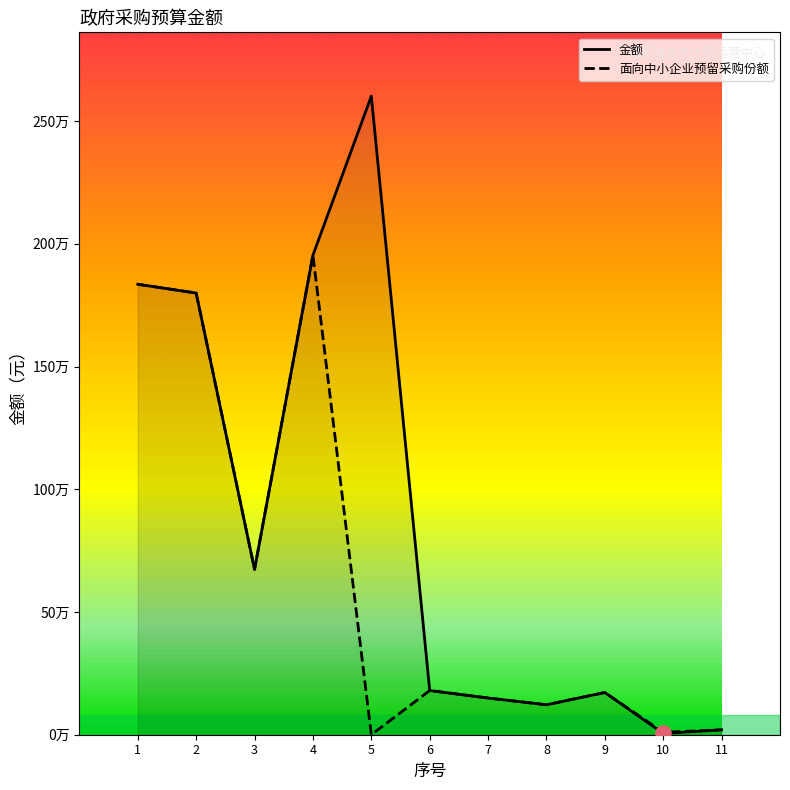

Is the value of 面向中小企业预留采购份额 at 3 greater than the value of 金额 at 8?

Yes